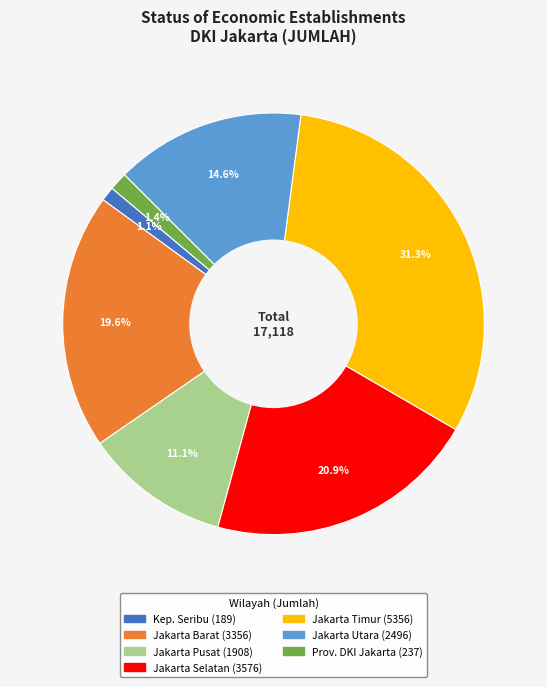

Is there a majority slice in this chart?

No